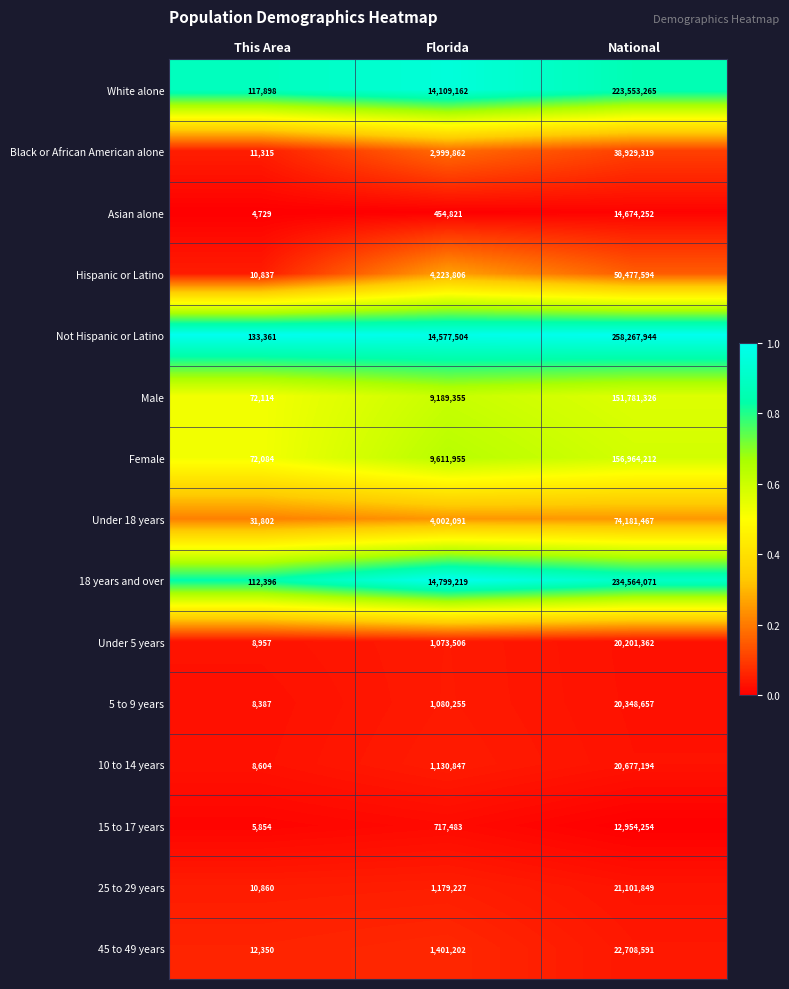

What is the sum of all Hispanic or Latino values?

54712237